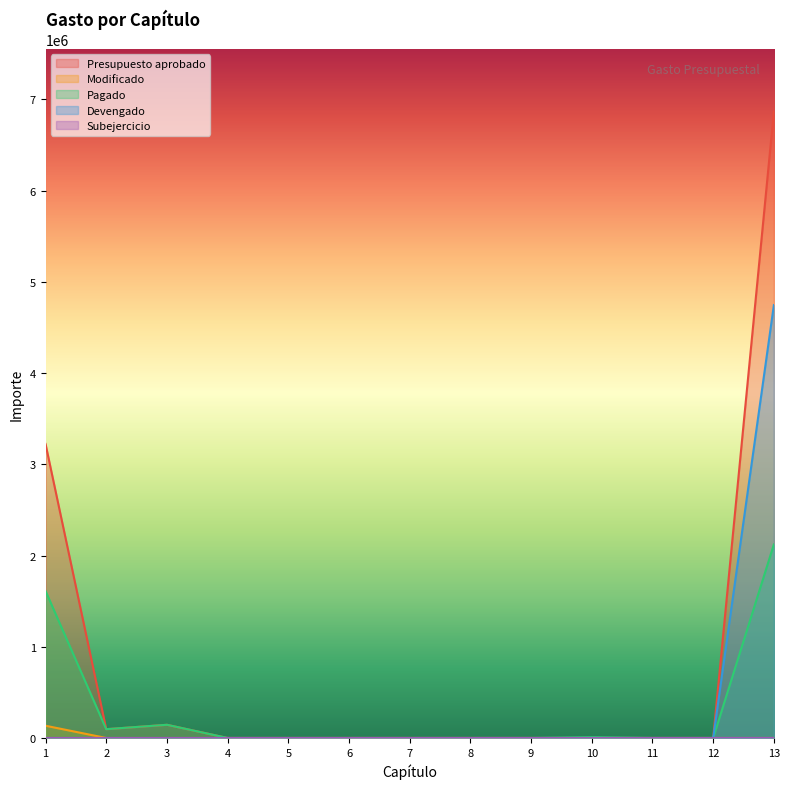

Between 1 and 13, which series saw the biggest shift?

Devengado